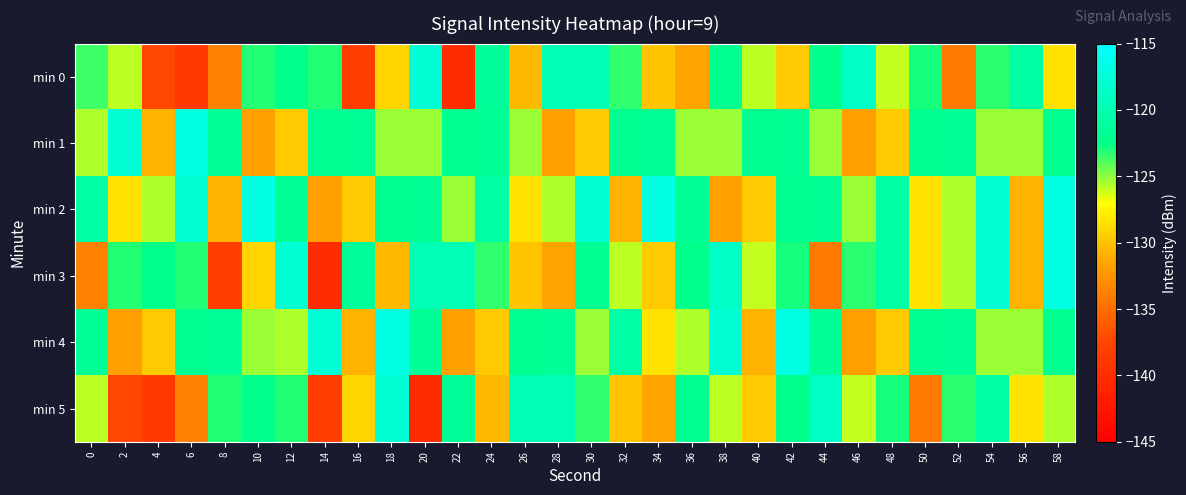

Which series has the widest spread of values?

min 3